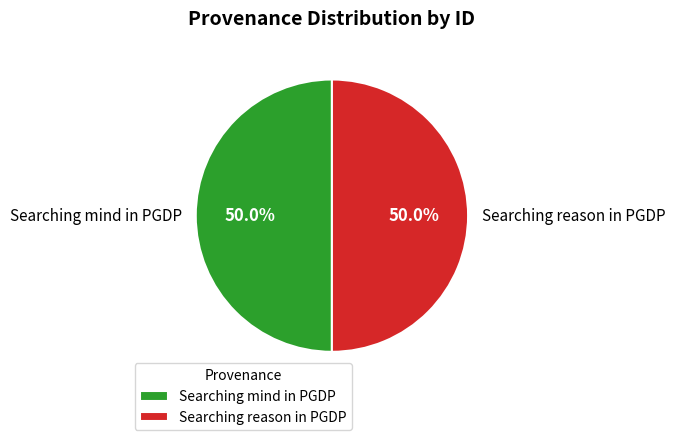

Approximately how many times larger is the value at Searching reason in PGDP compared to Searching mind in PGDP?

1.0